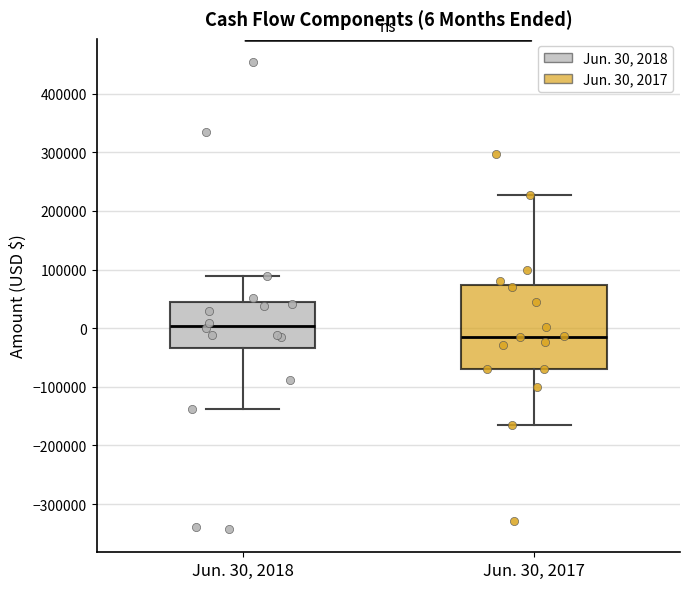

Comparing the boxes themselves (not the whiskers), which one is the tallest?

Jun. 30, 2017